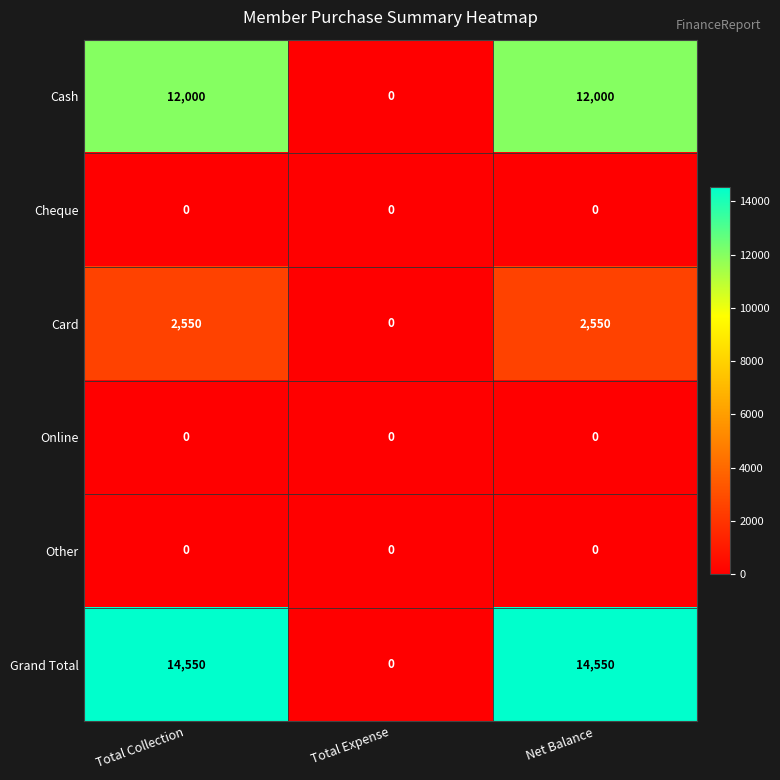

How many data points does each series have?

3